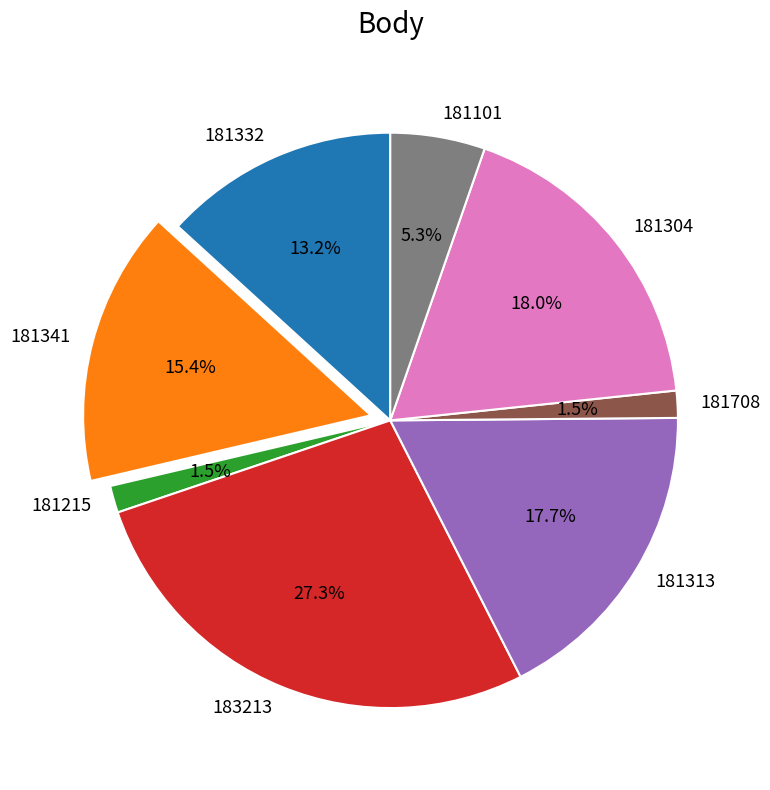

Approximately how many times larger is the value at 181101 compared to 181341?

0.3